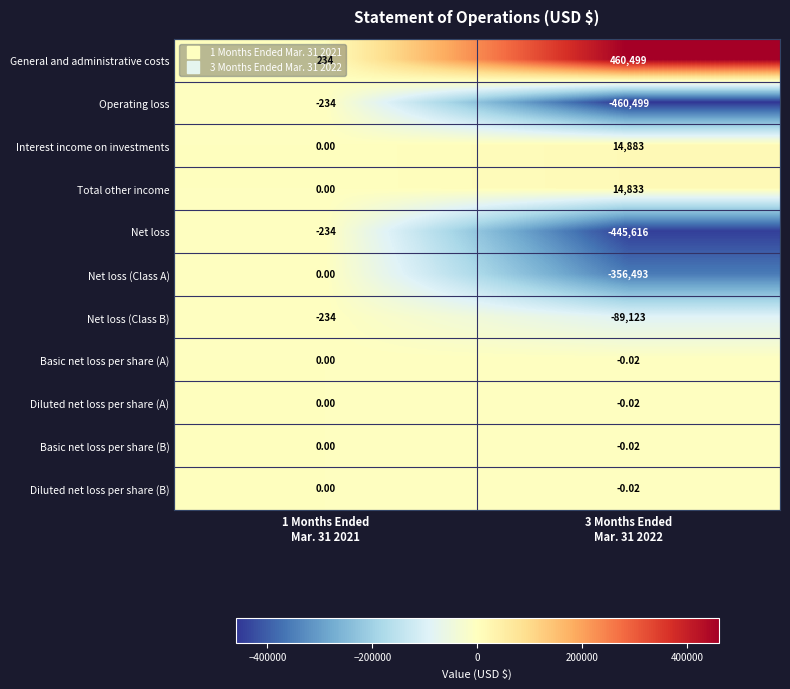

Which series has the largest total across all categories?

General and administrative costs